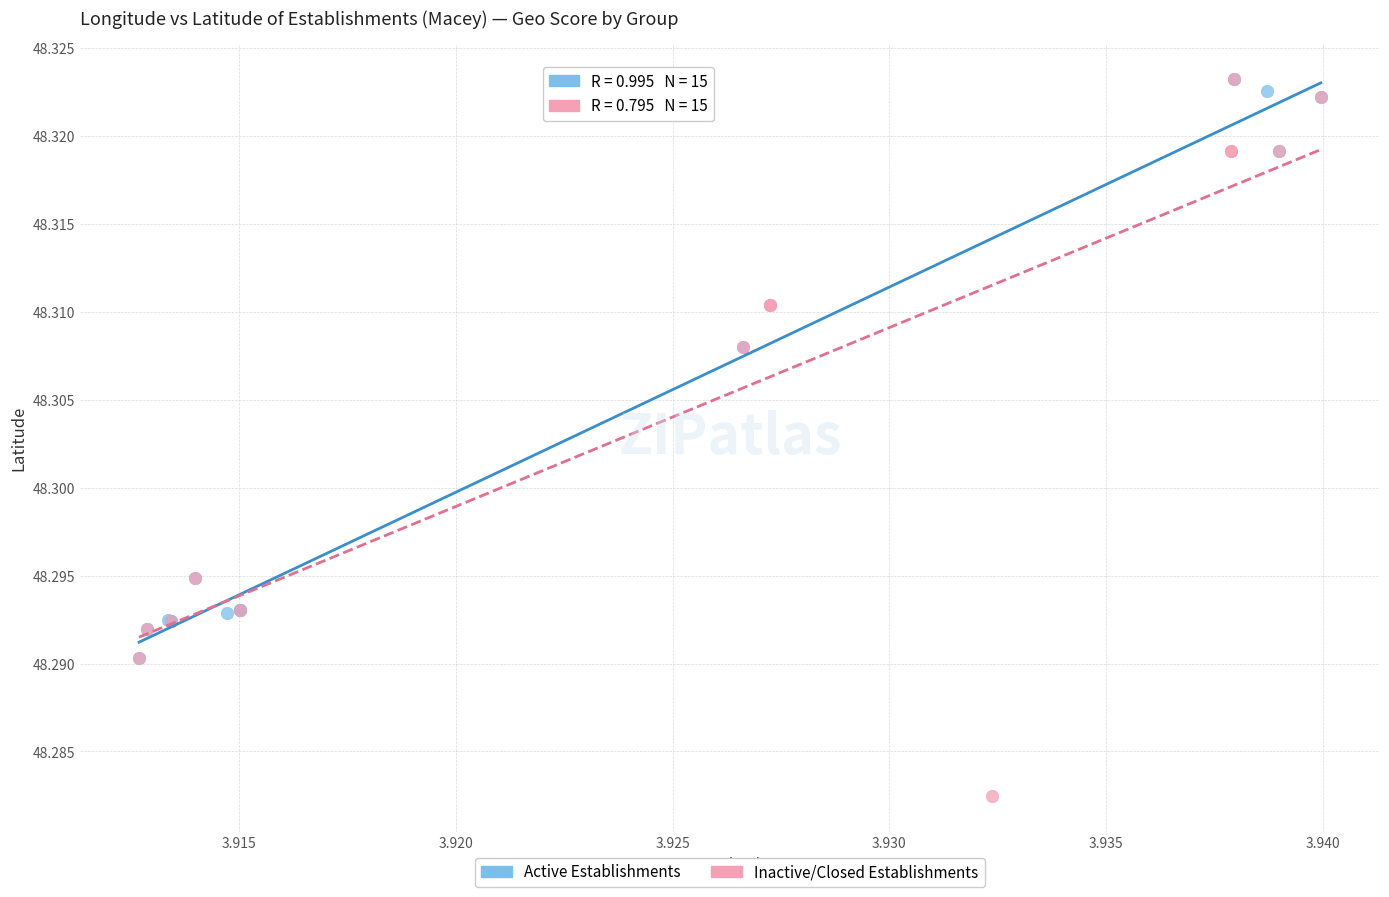

Which series has the largest Y range (max minus min)?

Inactive/Closed Establishments